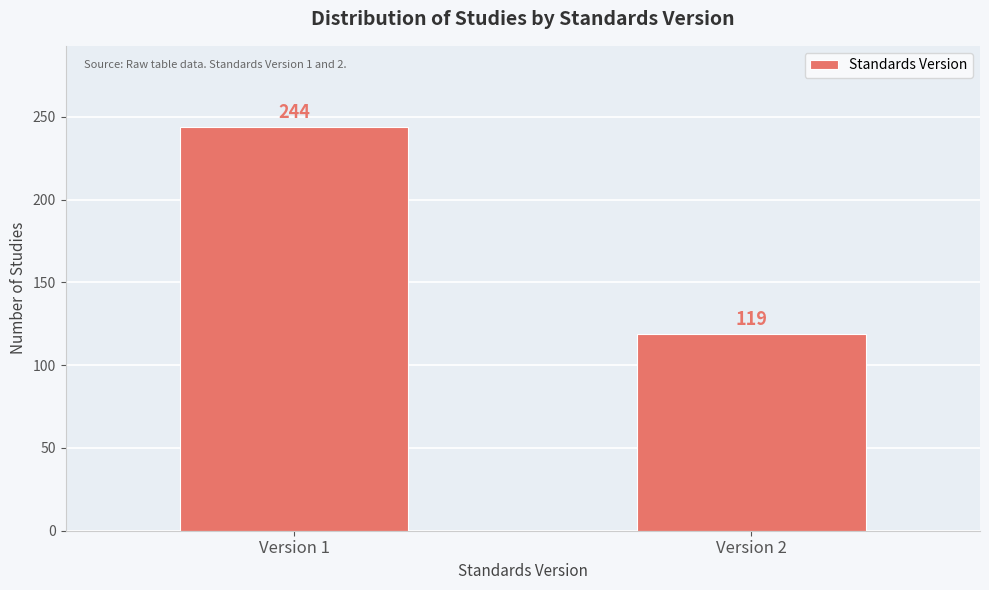

Reading left to right, list all the values displayed in this chart.

244	119